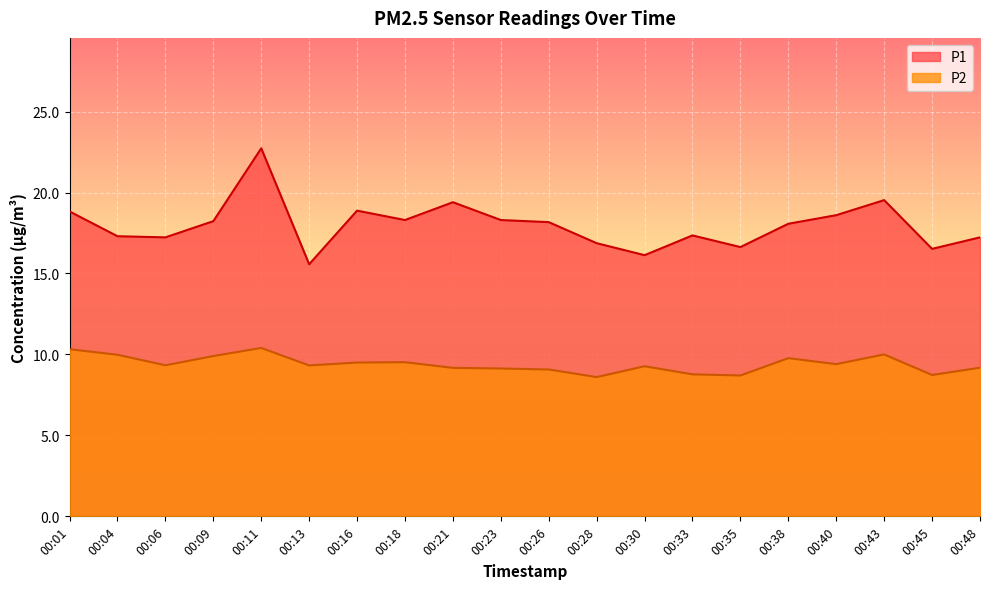

Reading left to right, extract all data points from this chart.

P1: 00:01=18.8	00:04=17.3	00:06=17.2	00:09=18.2	00:11=22.7	00:13=15.6	00:16=18.9	00:18=18.3	00:21=19.4	00:23=18.3	00:26=18.2	00:28=16.9	00:30=16.1	00:33=17.4	00:35=16.6	00:38=18.1	00:40=18.6	00:43=19.5	00:45=16.5	00:48=17.2
P2: 00:01=10.3	00:04=10.0	00:06=9.3	00:09=9.9	00:11=10.4	00:13=9.3	00:16=9.5	00:18=9.5	00:21=9.2	00:23=9.1	00:26=9.1	00:28=8.6	00:30=9.3	00:33=8.8	00:35=8.7	00:38=9.8	00:40=9.4	00:43=10.0	00:45=8.7	00:48=9.2